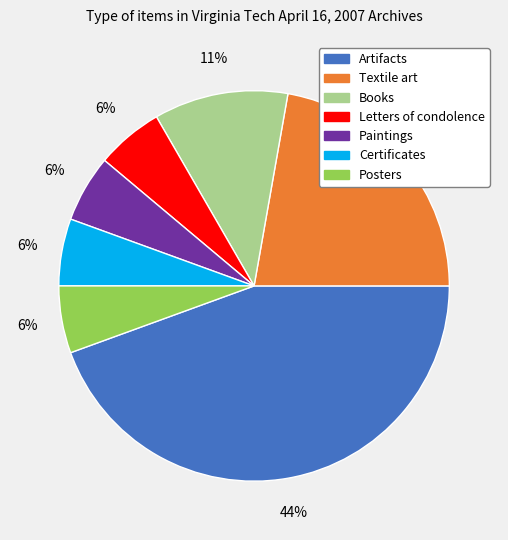

To the nearest percent, what portion does Textile art represent?

22%